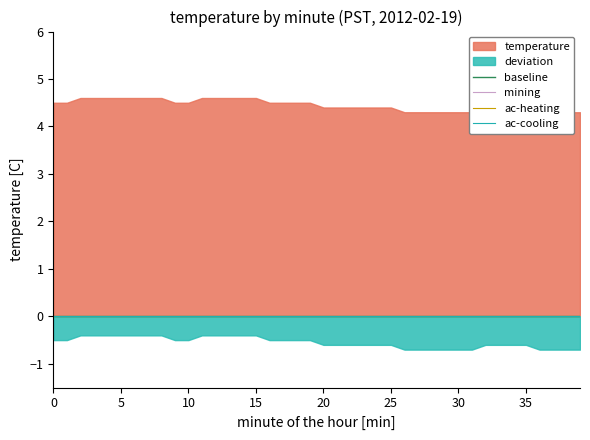

List the series in order of their overall mean, highest first.

temperature, deviation